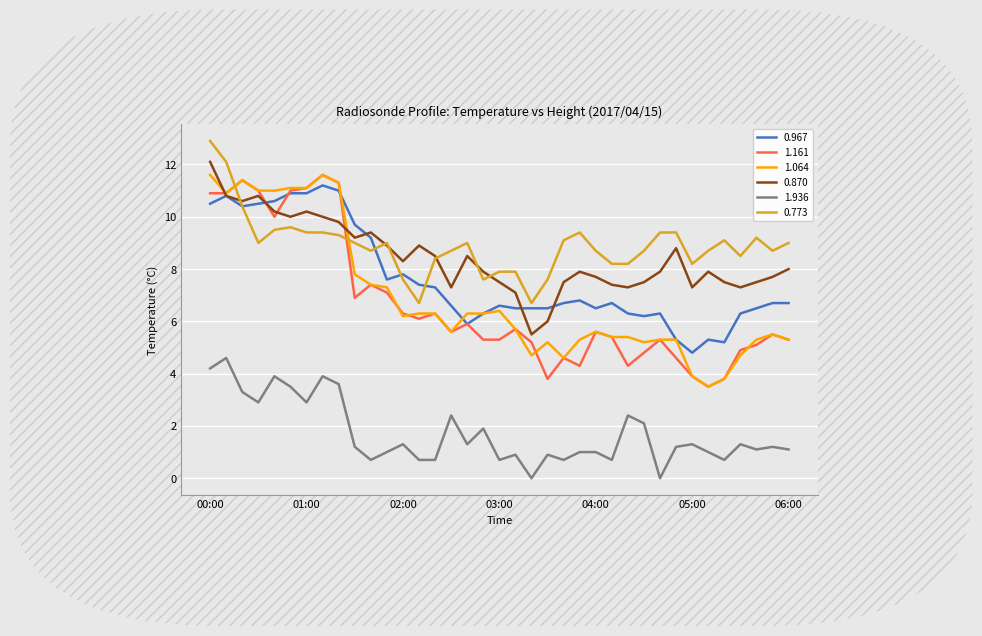

What is the highest value of the 1.064 series?

11.6